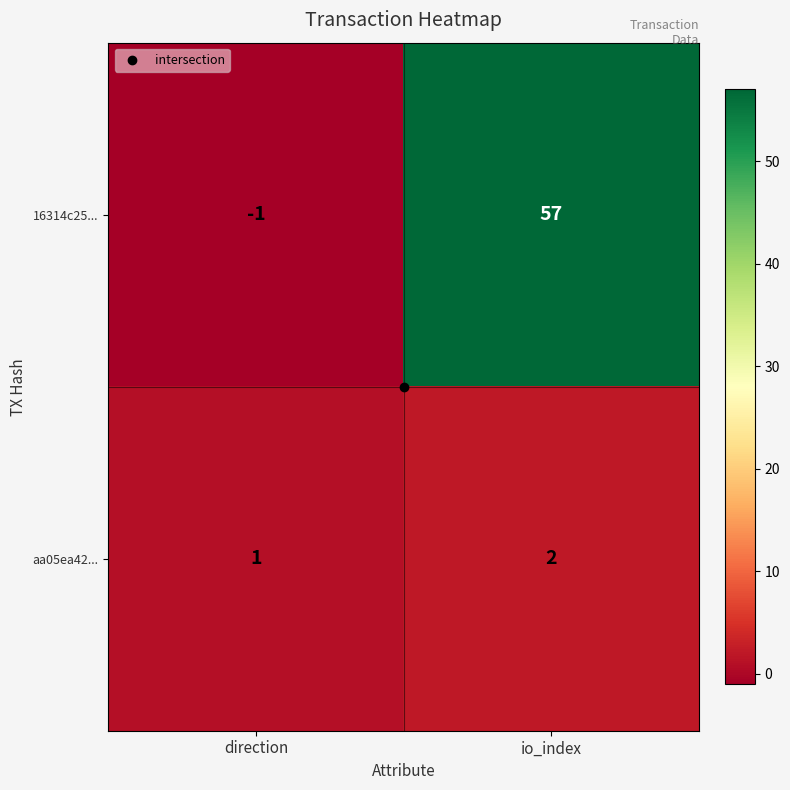

True or false: aa05ea42... has a value of 0 at io_index.

False